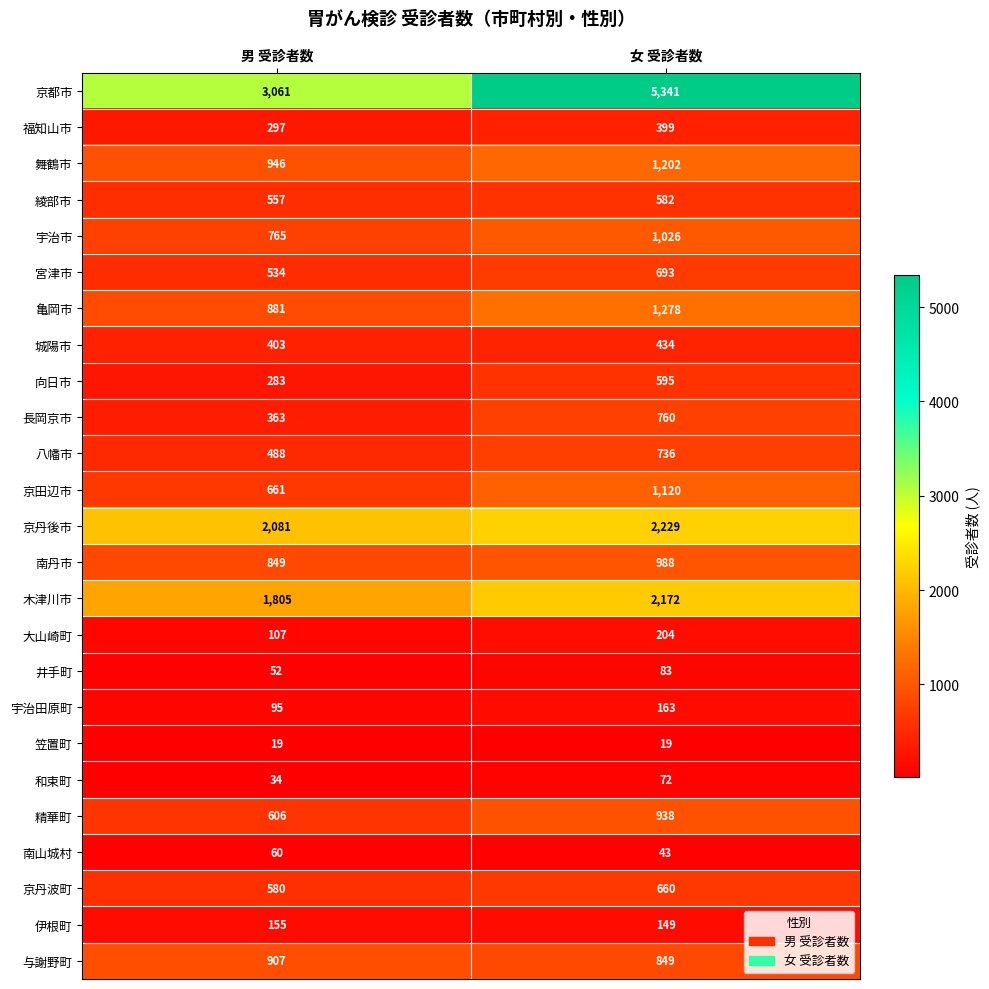

Which series has the largest total across all categories?

京都市